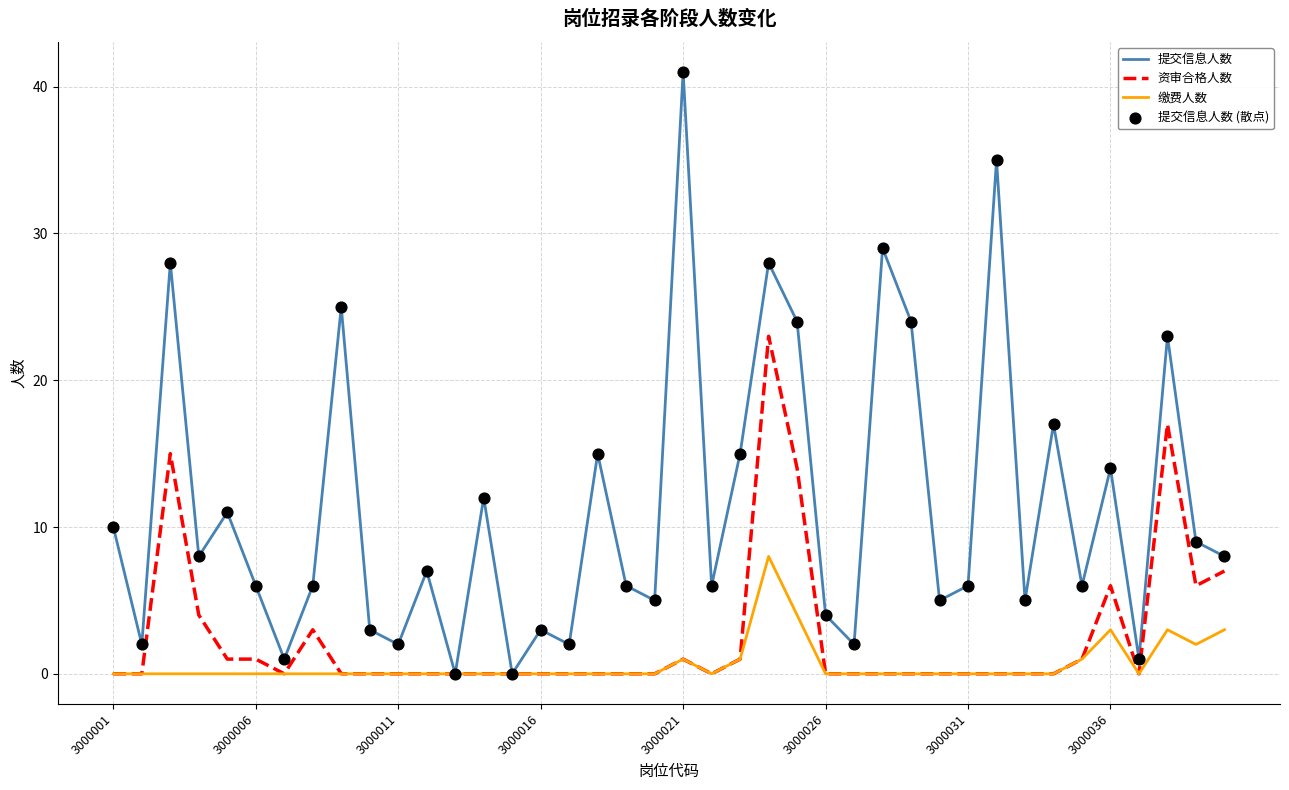

Which series has the largest total across all categories?

提交信息人数